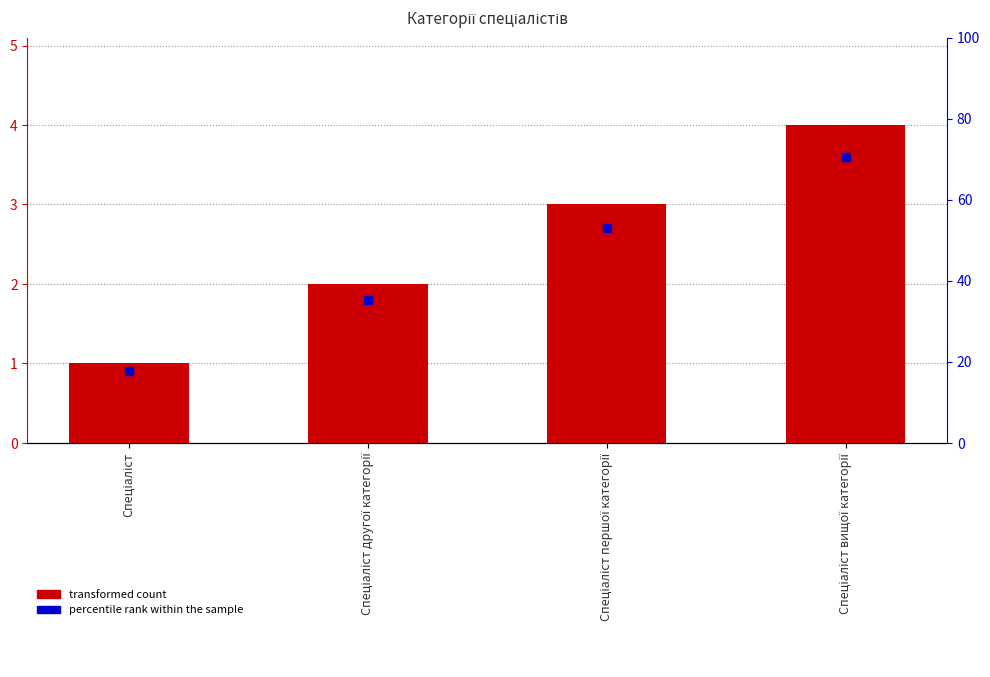

At which category is the sum across all series the highest?

Спеціаліст вищої категорії